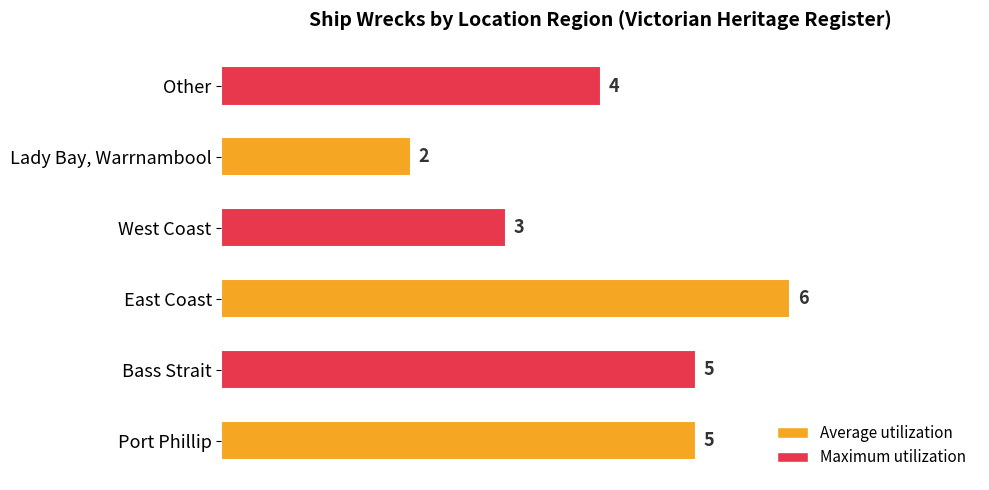

At which label is the value closest to 4?

Other